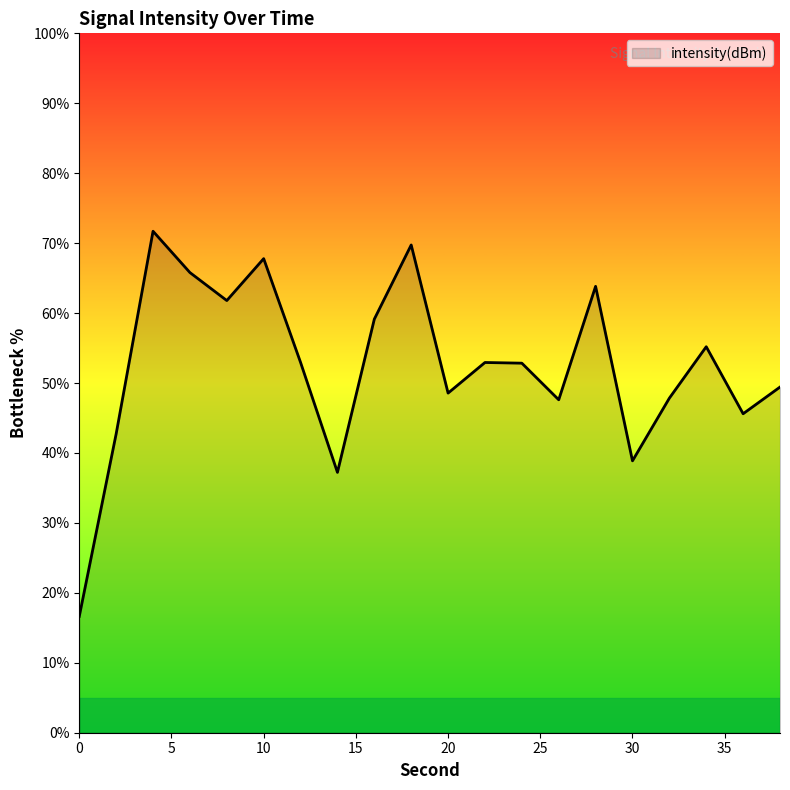

What is the difference between the maximum and minimum values?

55.1